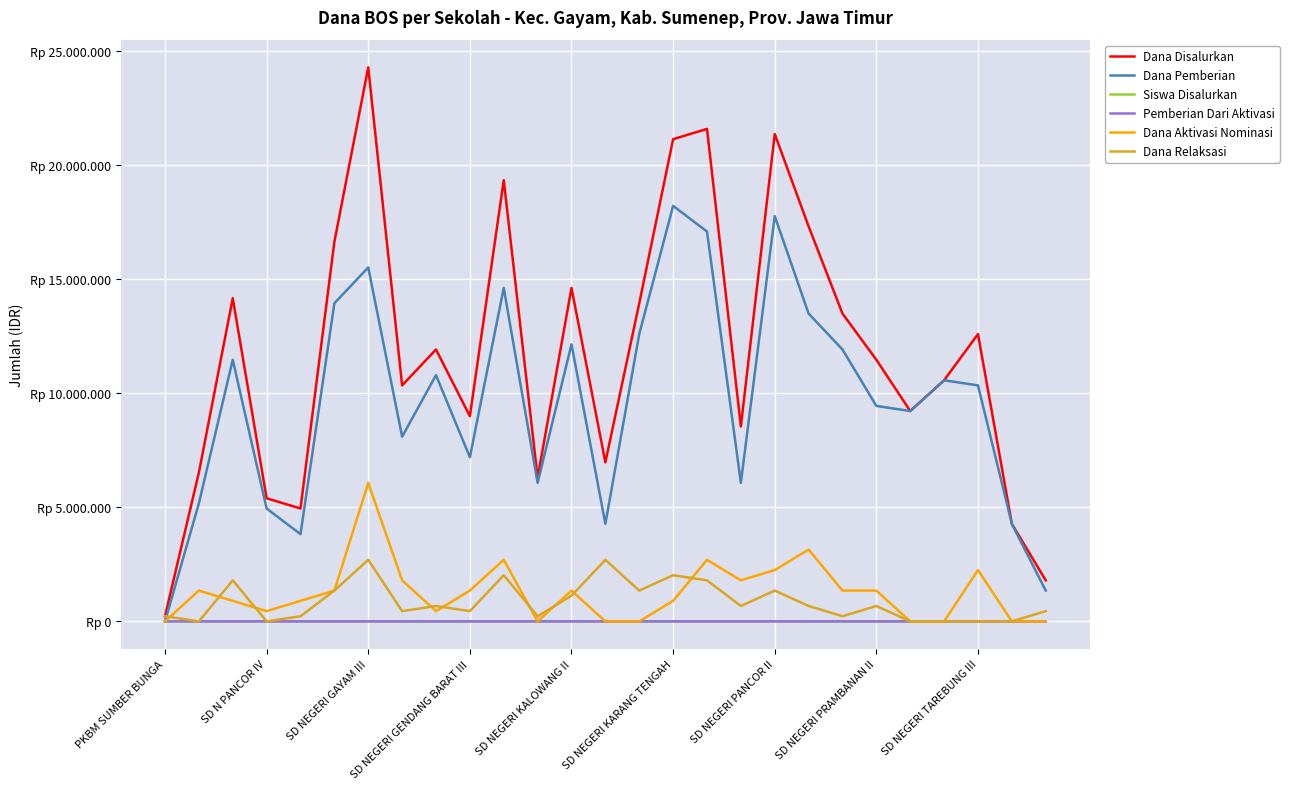

What is the average value of the Dana Relaksasi series?

858333